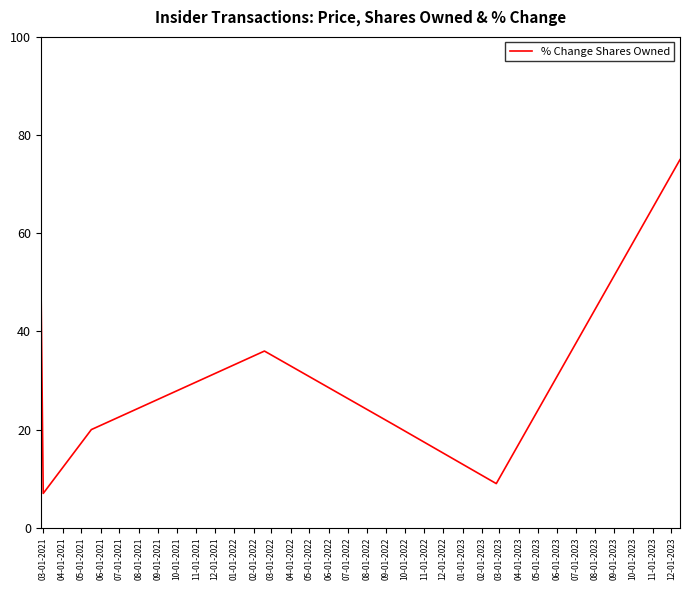

Reading left to right, extract all data points from this chart.

55	7	20	36	21	9	75